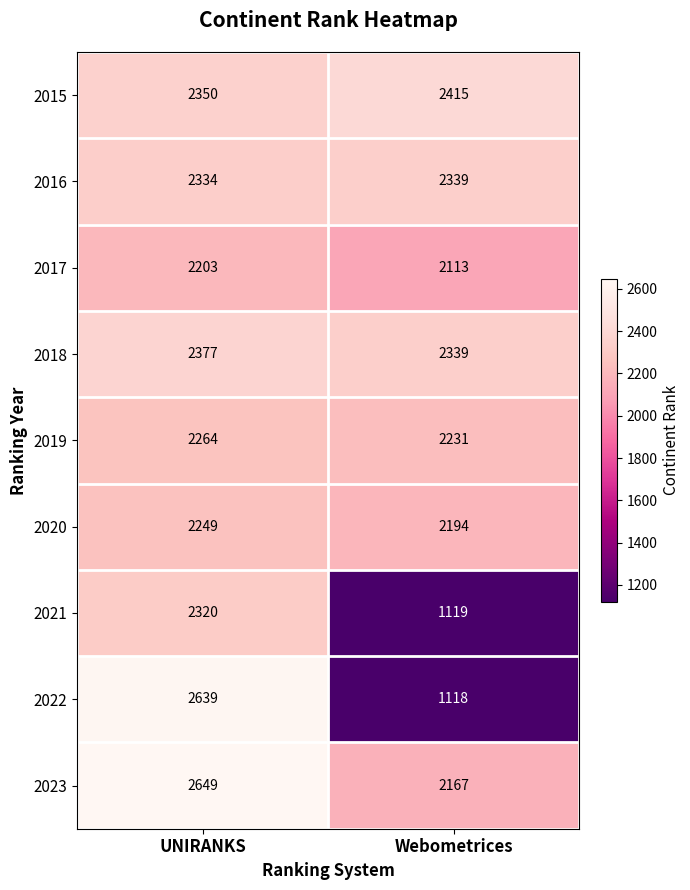

Which label corresponds to the largest value in the chart?

UNIRANKS